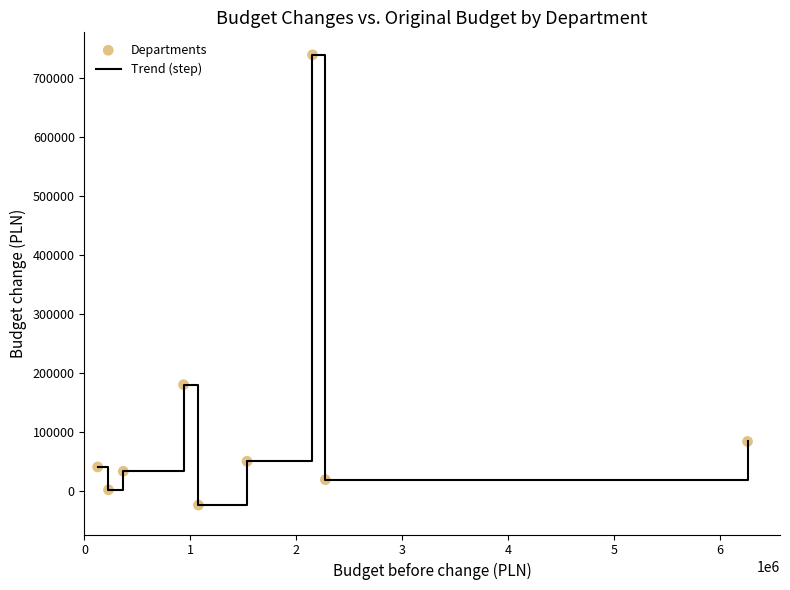

What is the smallest value displayed?

-24300